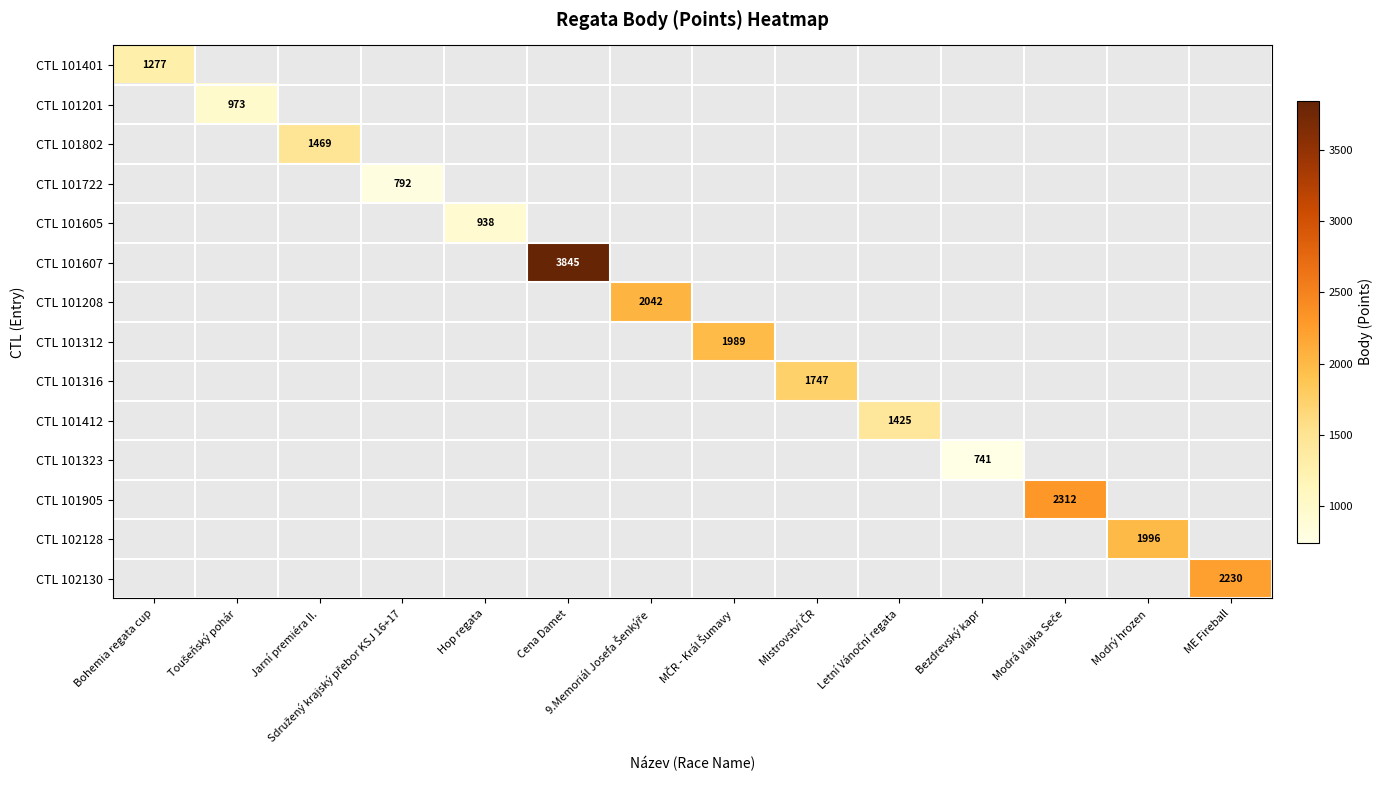

At Cena Damet, list the series in order from smallest to largest.

CTL 101401, CTL 101201, CTL 101802, CTL 101722, CTL 101605, CTL 101607, CTL 101208, CTL 101312, CTL 101316, CTL 101412, CTL 101323, CTL 101905, CTL 102128, CTL 102130